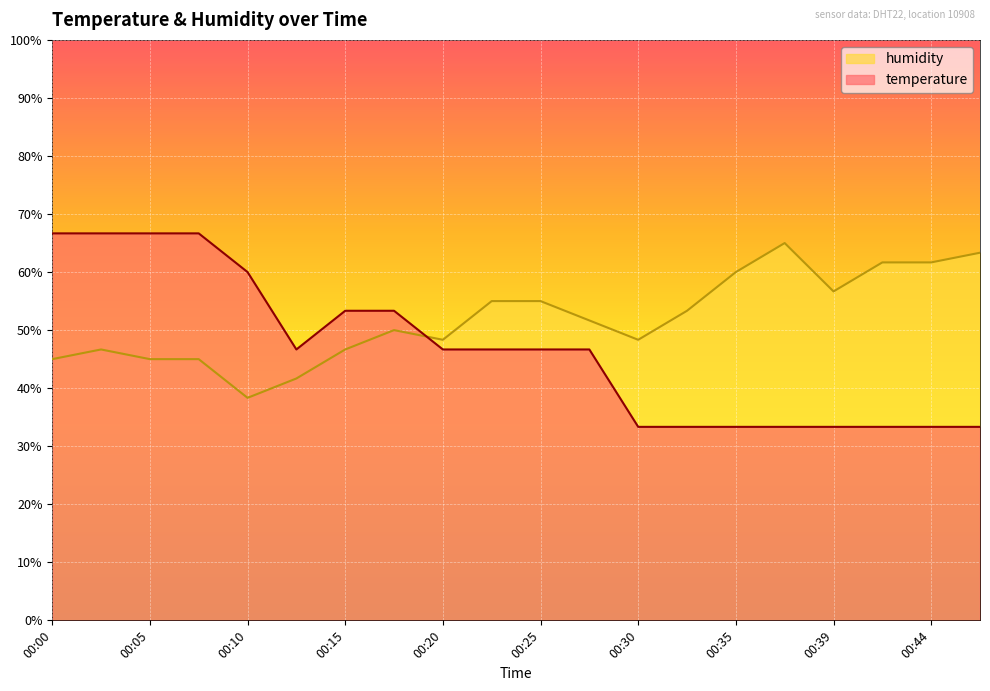

Which series has the largest range (max minus min)?

temperature